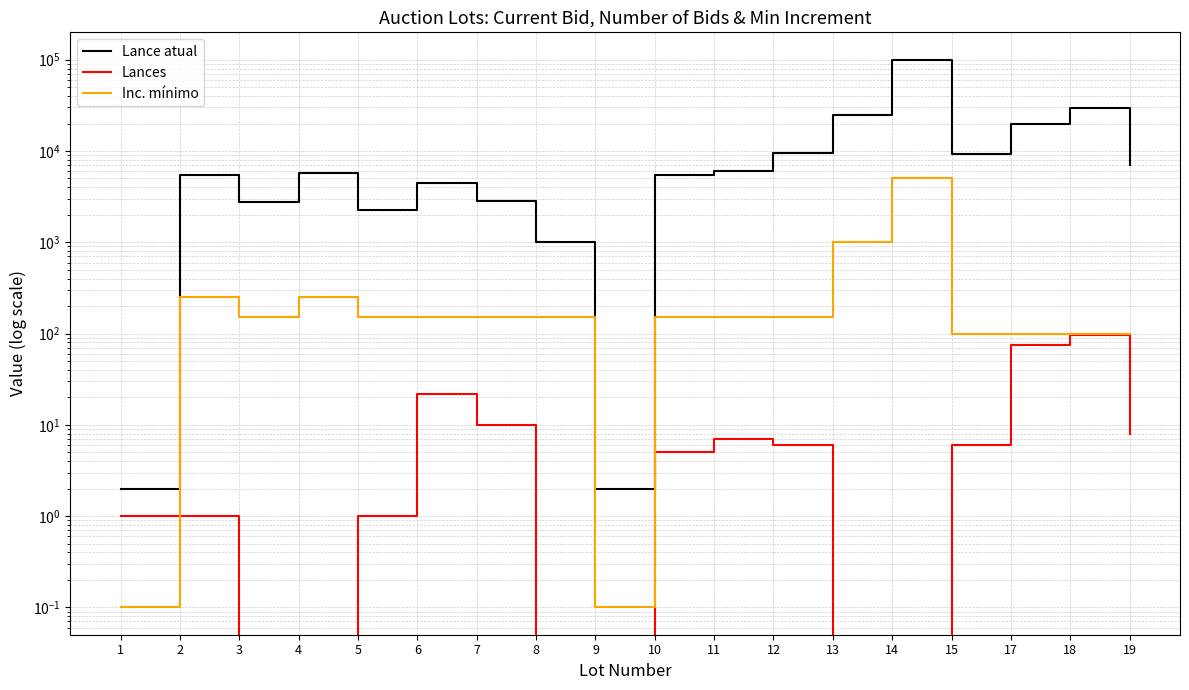

Where is Lance atual nearest to the value 50001?

18